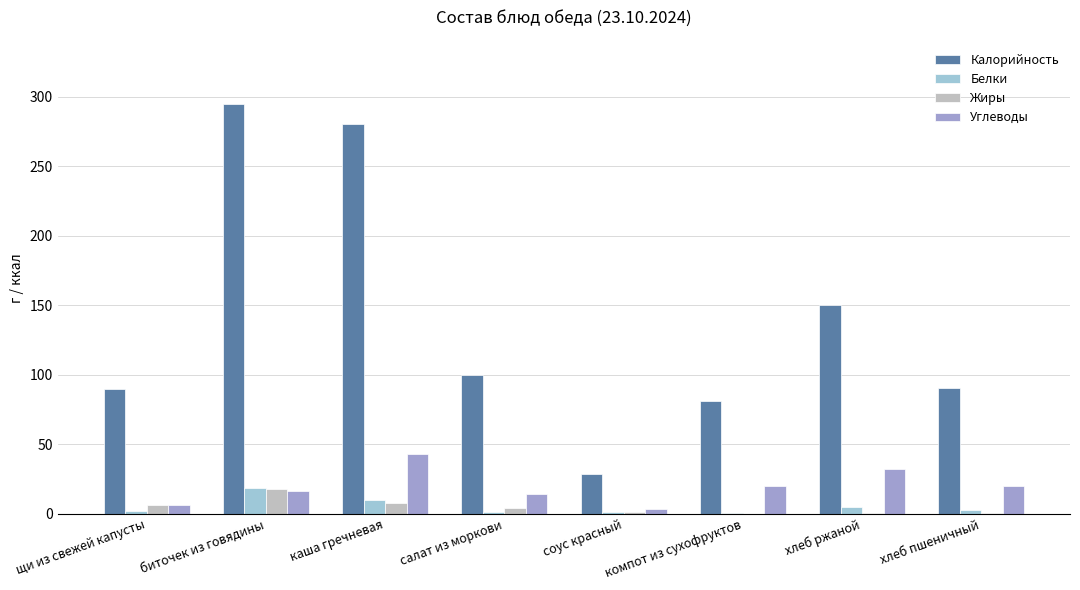

Which series has the widest spread of values?

Калорийность